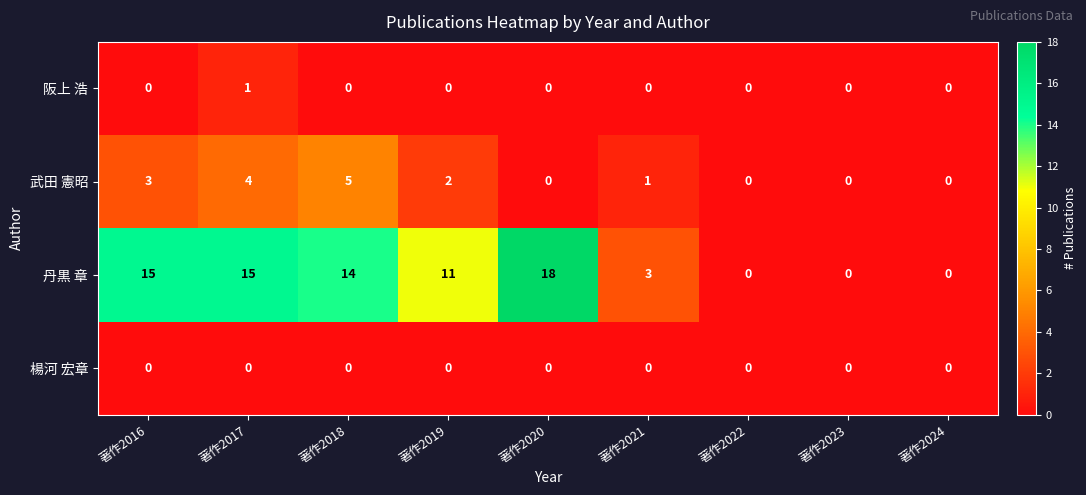

What is the greatest value displayed?

18